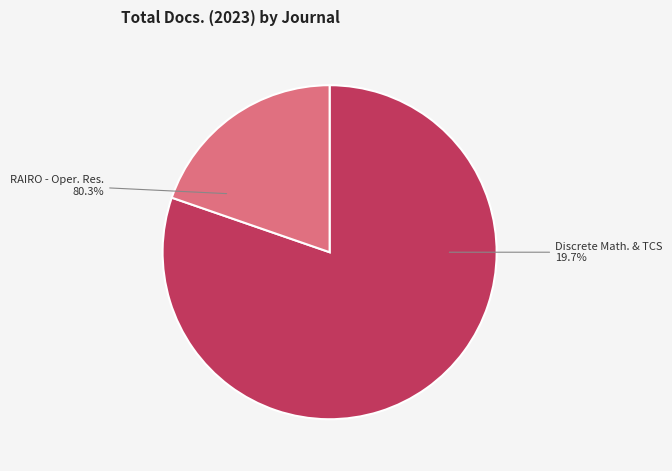

What percentage is the Discrete Mathematics and Theoretical Computer Science slice, to the nearest percent?

20%